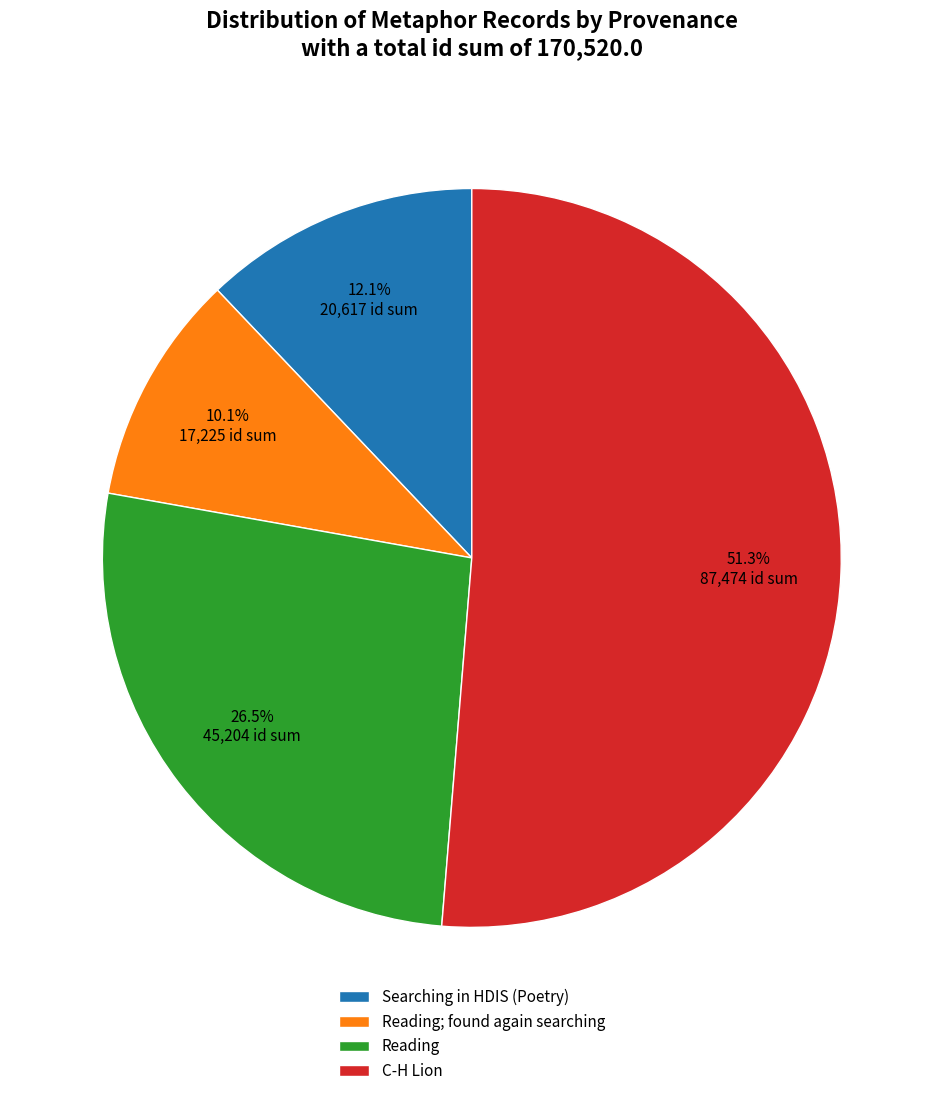

Rank the categories by value from lowest to highest.

Reading; found again searching, Searching in HDIS (Poetry), Reading, C-H Lion